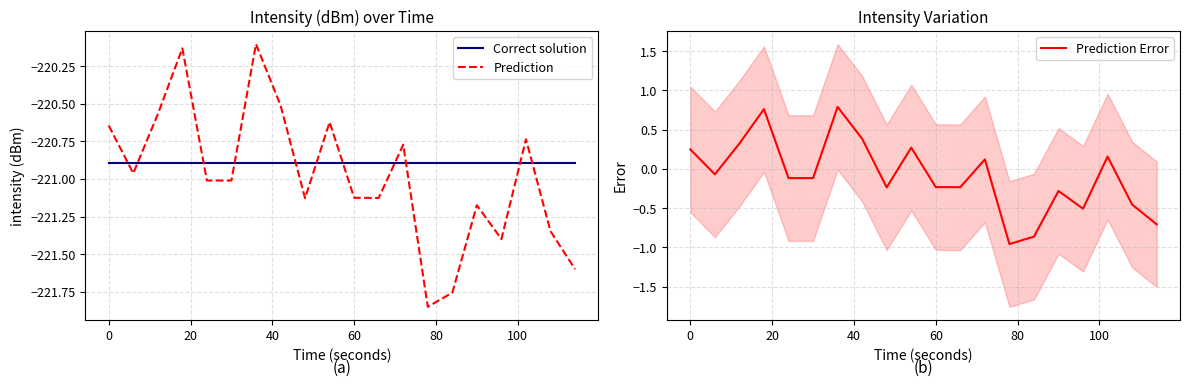

What is the lowest value of the Correct solution series?

-220.9